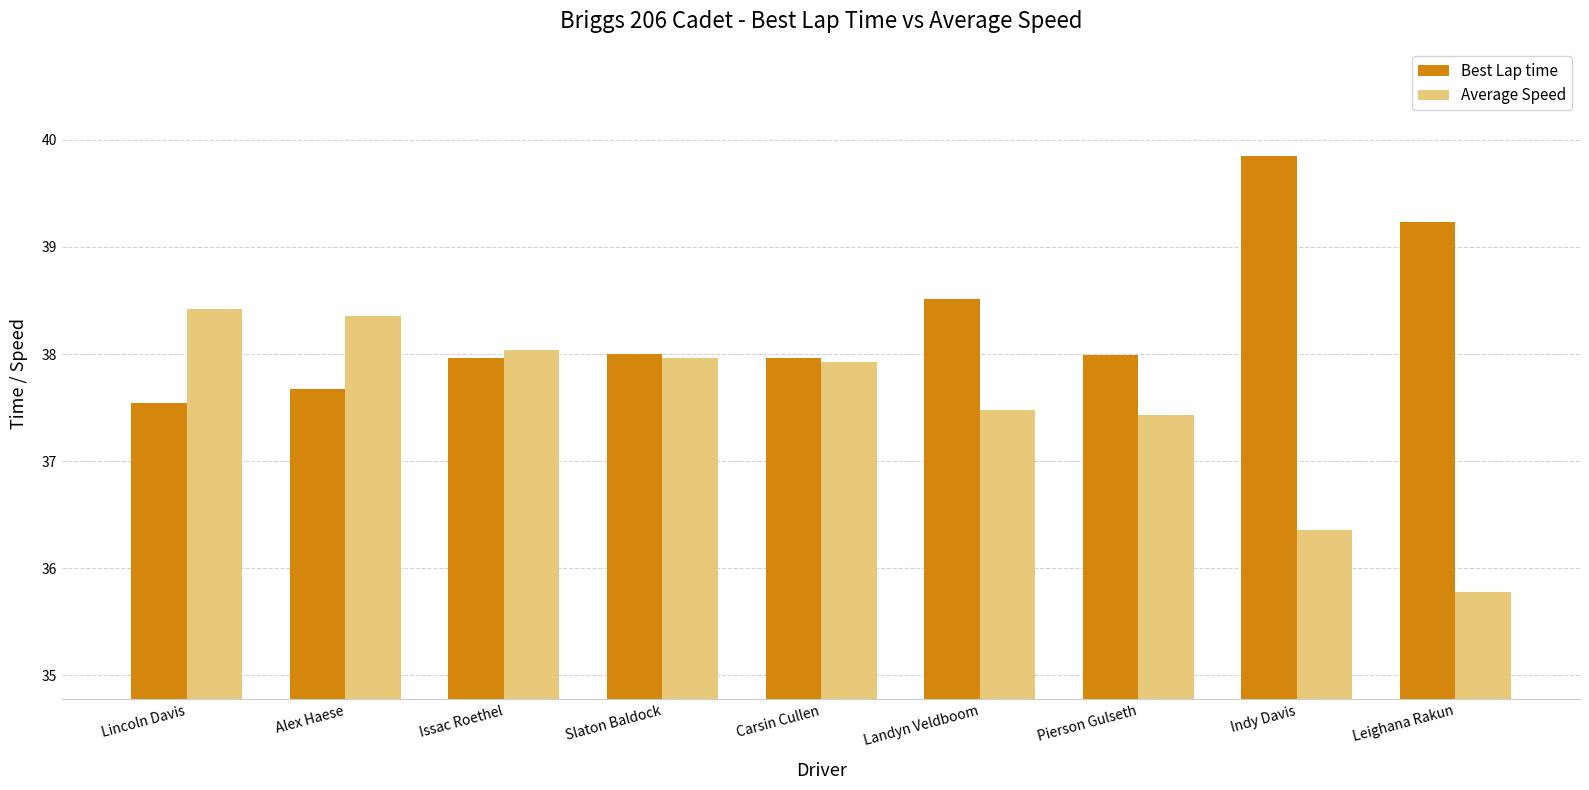

Which series has the widest spread of values?

Average Speed